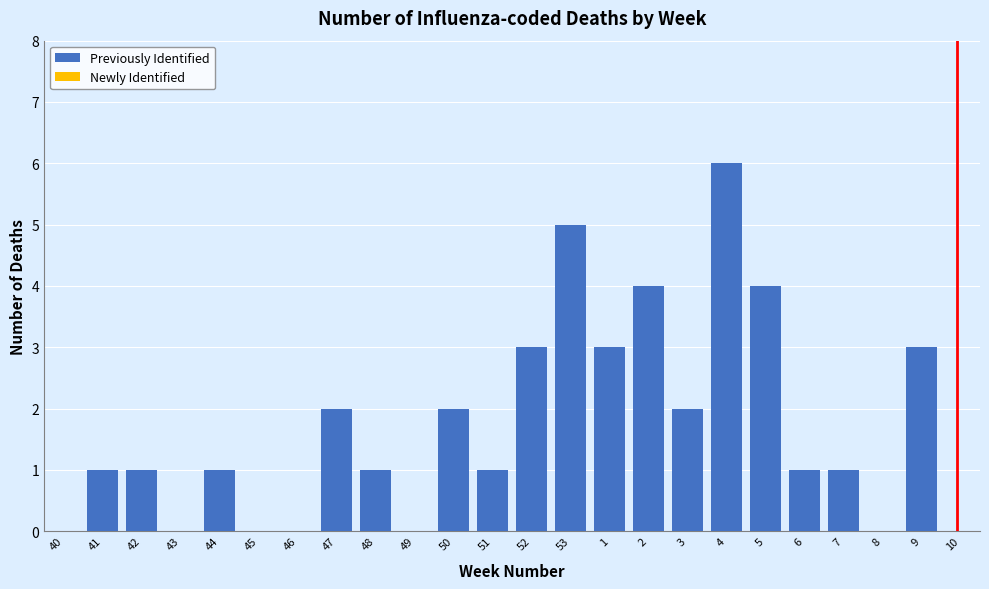

Reading left to right, what are all the values shown in this chart?

40=0	41=1	42=1	43=0	44=1	45=0	46=0	47=2	48=1	49=0	50=2	51=1	52=3	53=5	1=3	2=4	3=2	4=6	5=4	6=1	7=1	8=0	9=3	10=0